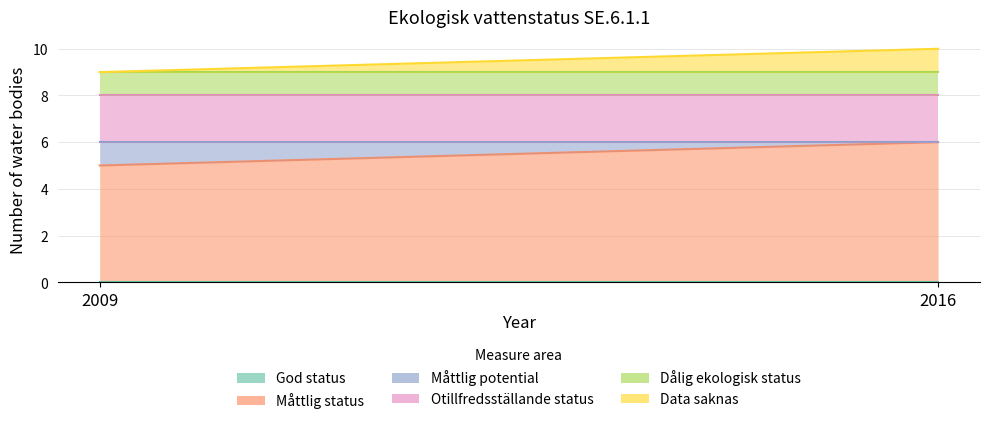

What value does the Dålig ekologisk status series have at 2009?

1